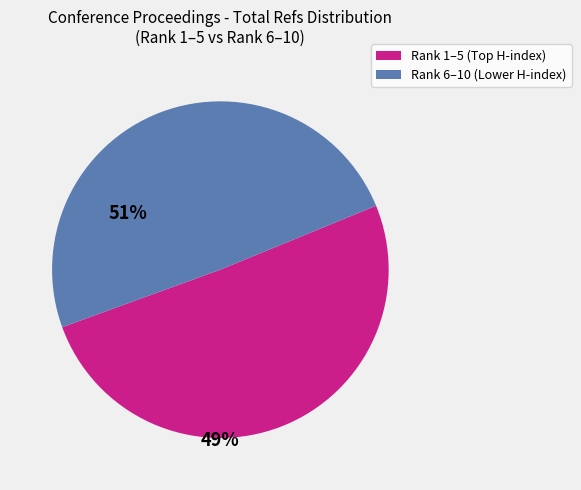

Does any single category account for the majority?

Yes